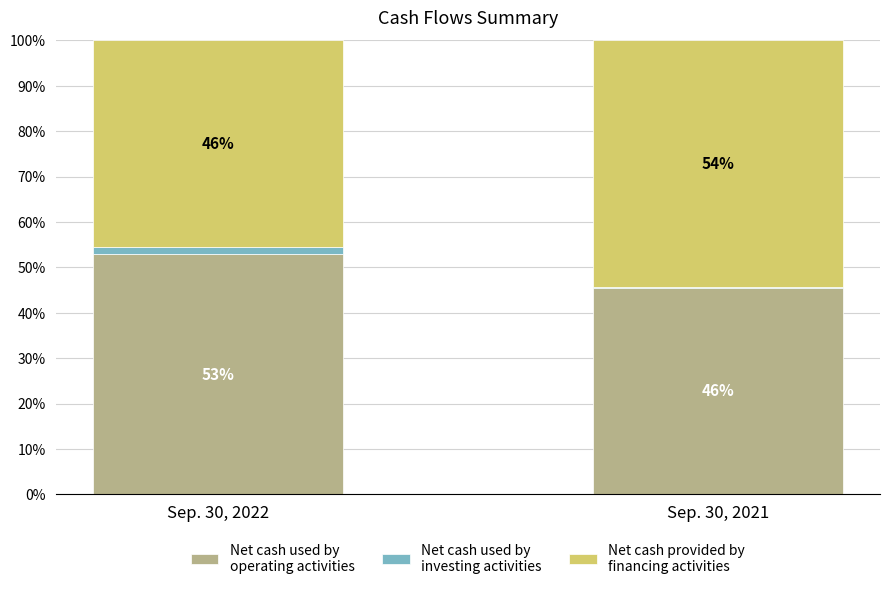

True or false: Net cash used by
investing activities has a value of 1.5 at Sep. 30, 2022.

True